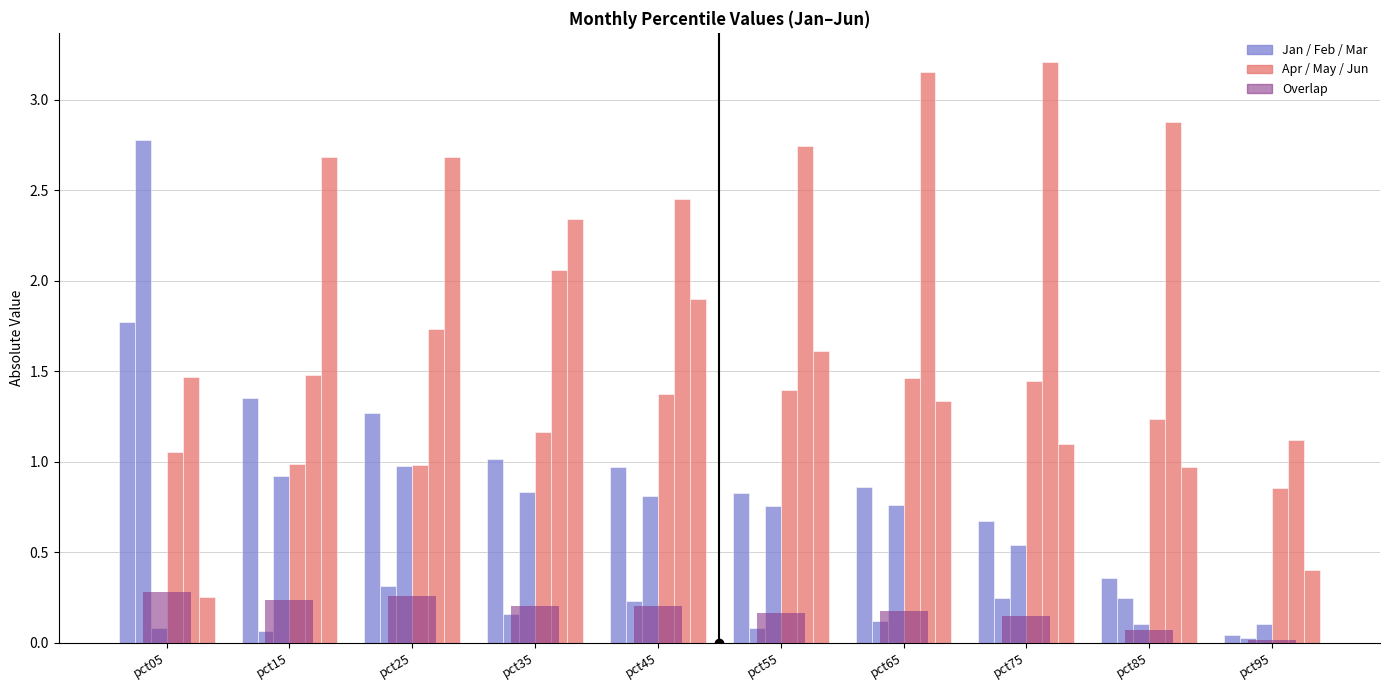

Reading left to right, extract all data points from this chart.

Jan: pct05=1.8	pct15=1.4	pct25=1.3	pct35=1.0	pct45=1.0	pct55=0.8	pct65=0.9	pct75=0.7	pct85=0.4	pct95=0.0
Feb: pct05=2.8	pct15=0.1	pct25=0.3	pct35=0.2	pct45=0.2	pct55=0.1	pct65=0.1	pct75=0.2	pct85=0.2	pct95=0.0
Mar: pct05=0.1	pct15=0.9	pct25=1.0	pct35=0.8	pct45=0.8	pct55=0.8	pct65=0.8	pct75=0.5	pct85=0.1	pct95=0.1
Apr: pct05=1.1	pct15=1.0	pct25=1.0	pct35=1.2	pct45=1.4	pct55=1.4	pct65=1.5	pct75=1.4	pct85=1.2	pct95=0.9
May: pct05=1.5	pct15=1.5	pct25=1.7	pct35=2.1	pct45=2.5	pct55=2.7	pct65=3.2	pct75=3.2	pct85=2.9	pct95=1.1
Jun: pct05=0.3	pct15=2.7	pct25=2.7	pct35=2.3	pct45=1.9	pct55=1.6	pct65=1.3	pct75=1.1	pct85=1.0	pct95=0.4